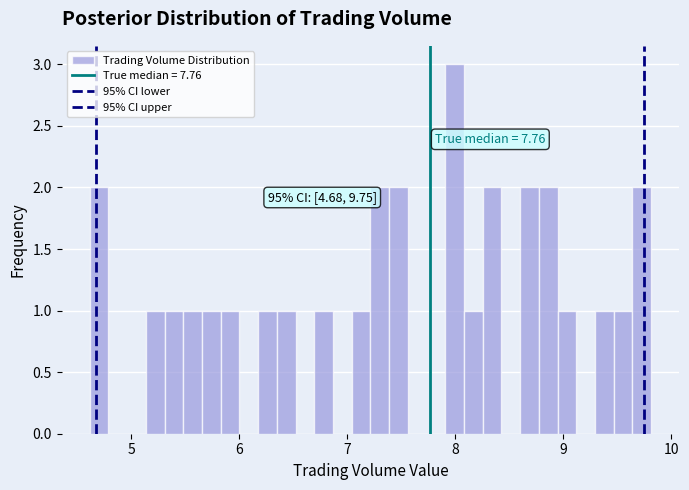

Read against the x-axis, roughly where is the centre of the tallest bar?

8.0